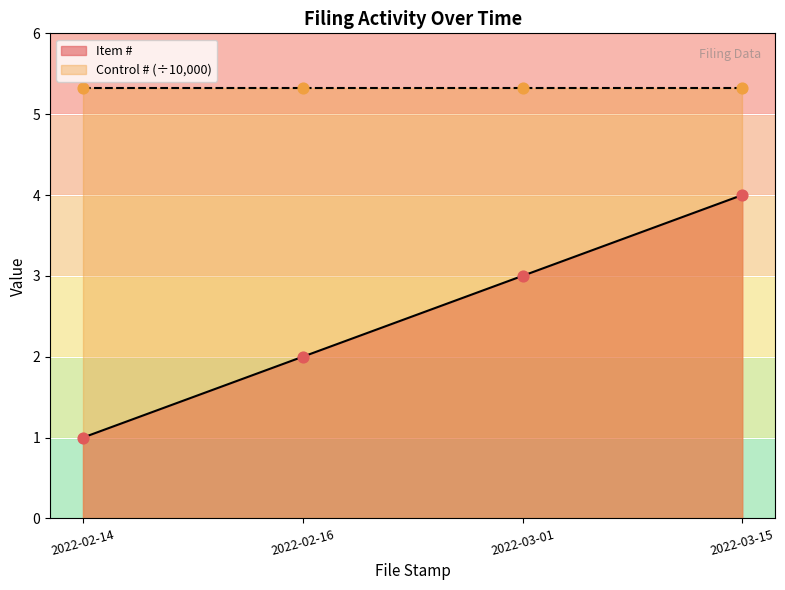

What is the change in value from 2022-02-14 to 2022-03-01?

+2